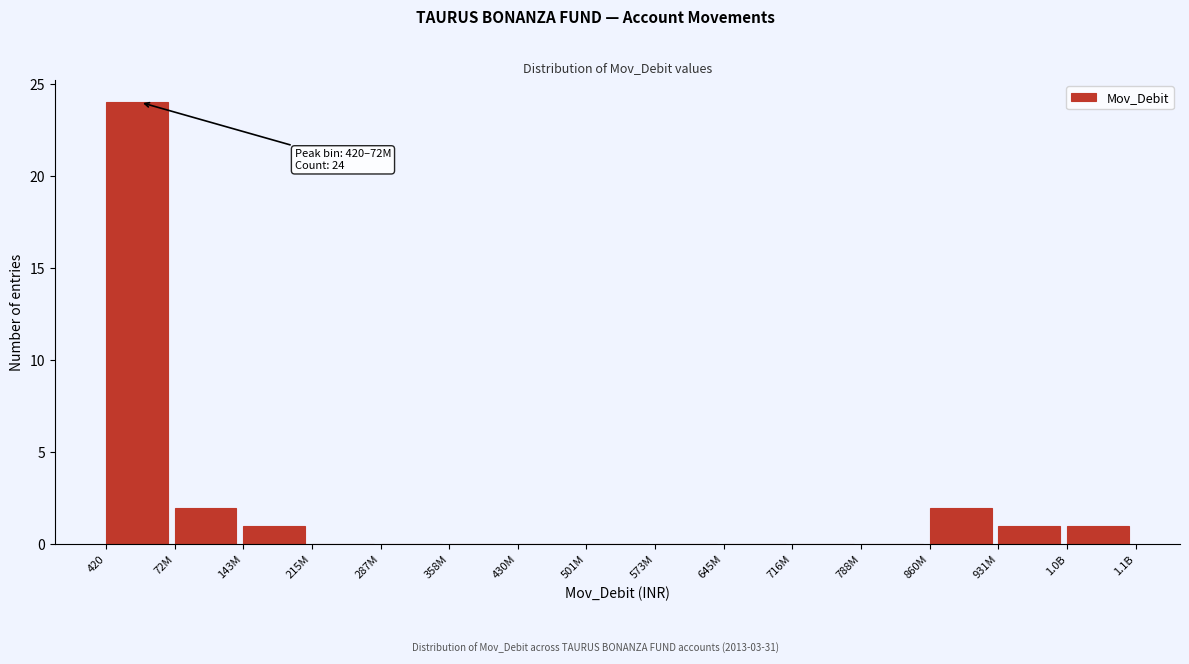

Reading left to right, what are all the values shown in this chart?

420=24	72M=2	143M=1	215M=0	287M=0	358M=0	430M=0	501M=0	573M=0	645M=0	716M=0	788M=0	860M=2	931M=1	1.0B=1